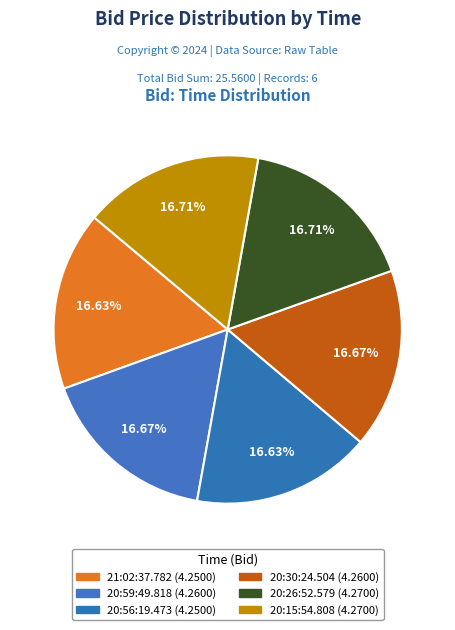

What is the total percentage of 20:26:52.579 and 20:56:19.473?

33.3%